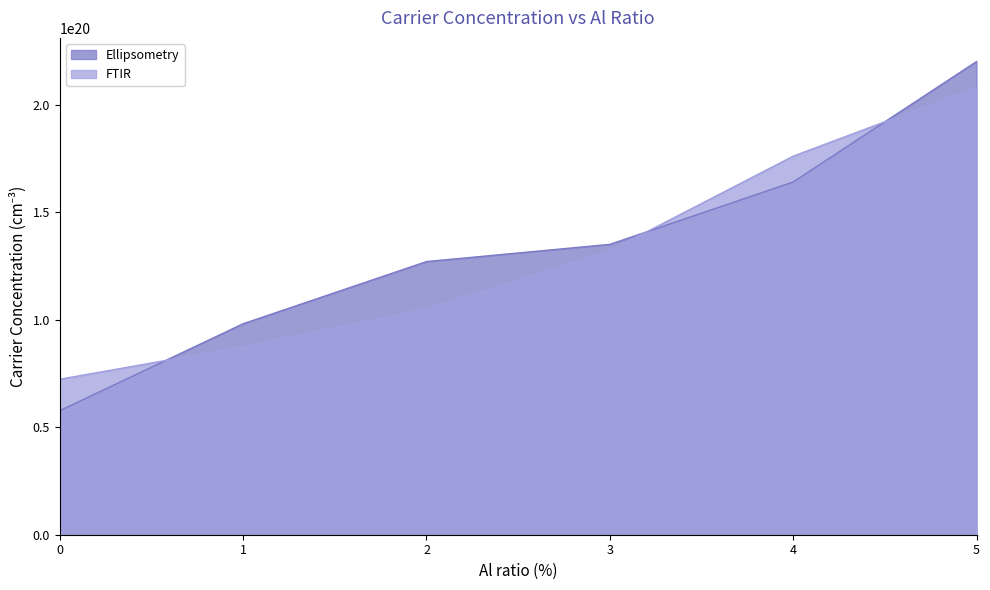

At which label is FTIR closest to 140150000000000000000?

3